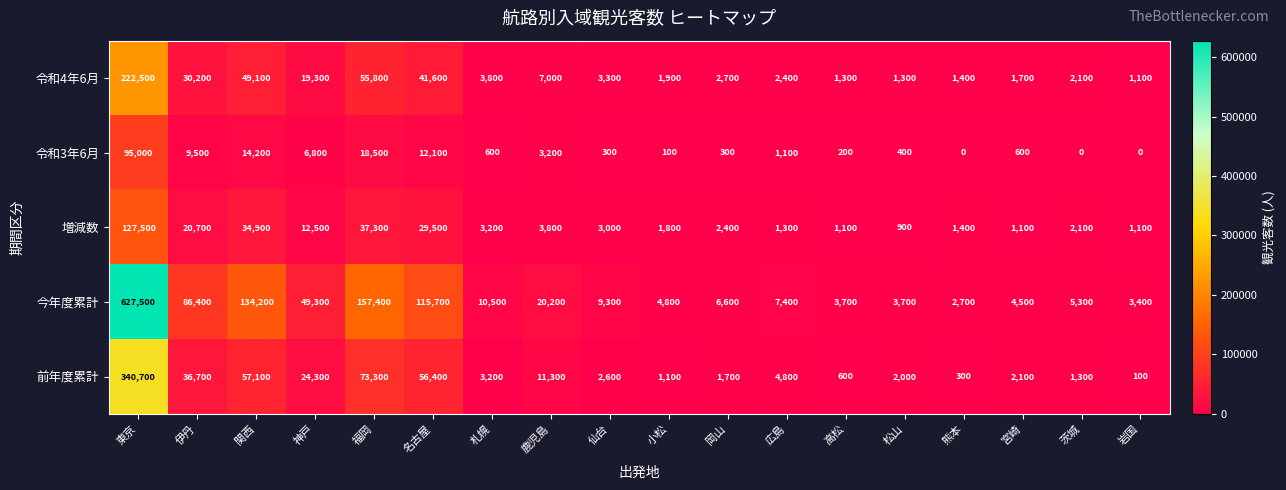

Which series has the largest range (max minus min)?

今年度累計